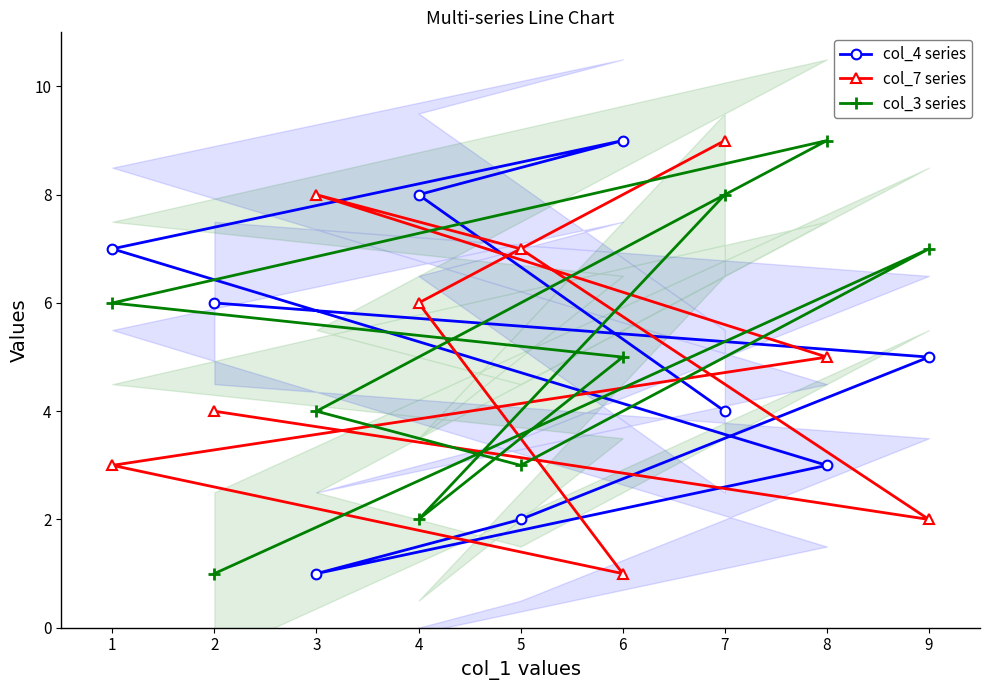

Where does the col_3 series series first go above 5?

1